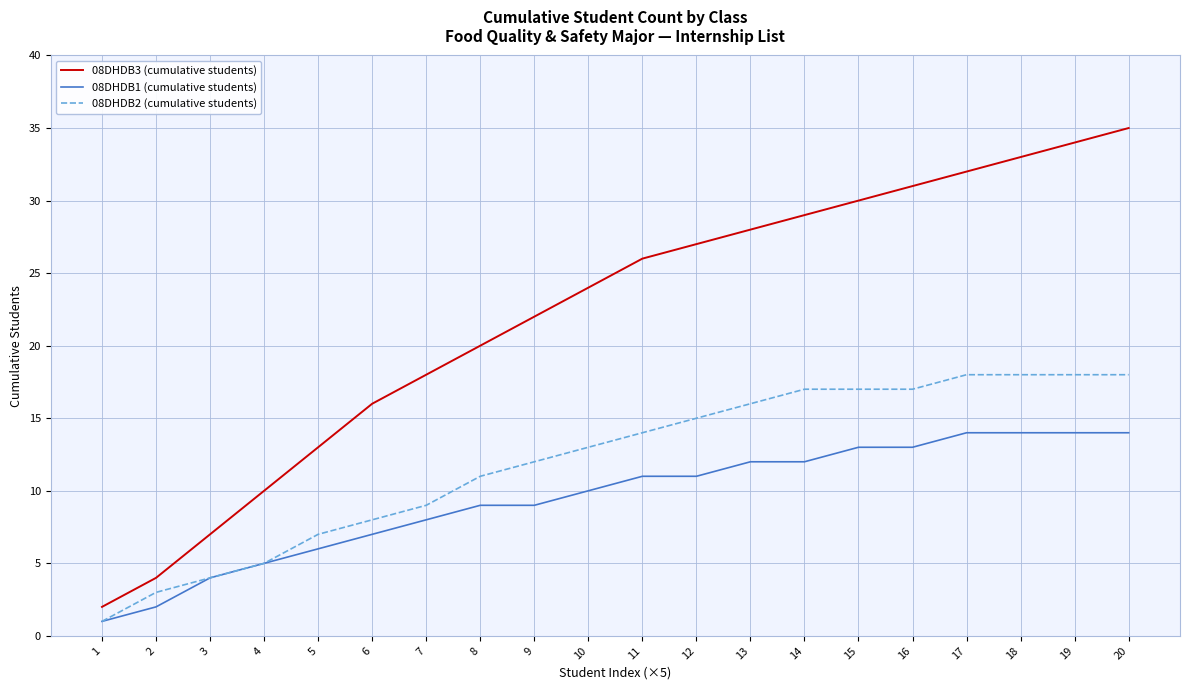

Between 3 and 6, which series saw the biggest shift?

08DHDB3 (cumulative students)